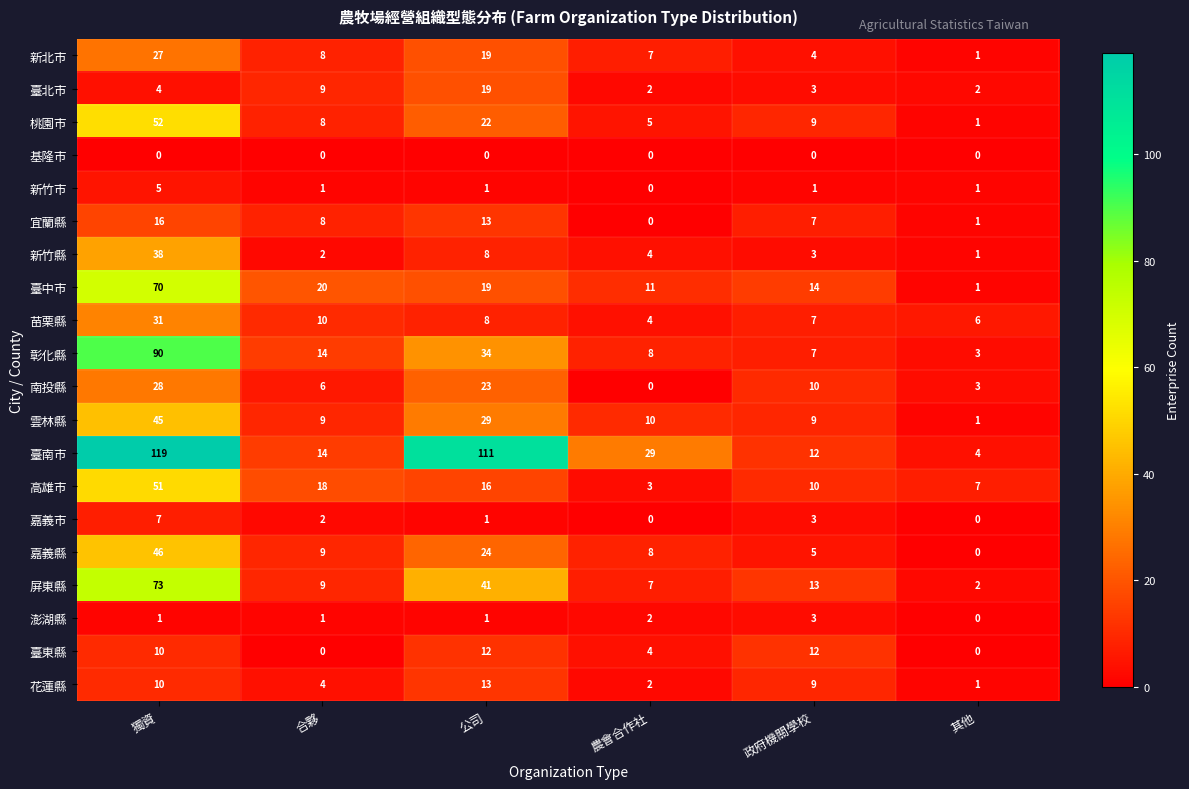

At which label does 高雄市 first exceed 16?

獨資